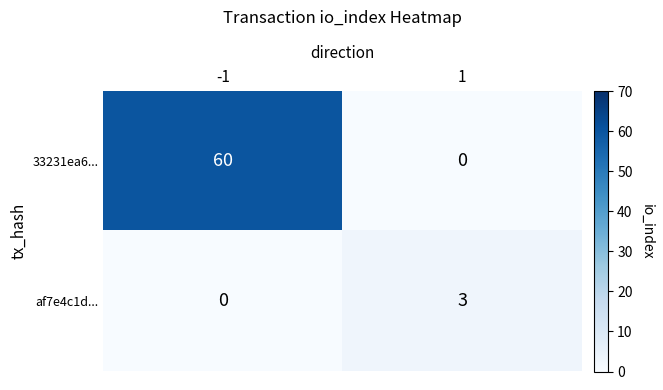

Rank the series by their maximum value, from lowest to highest.

af7e4c1d..., 33231ea6...